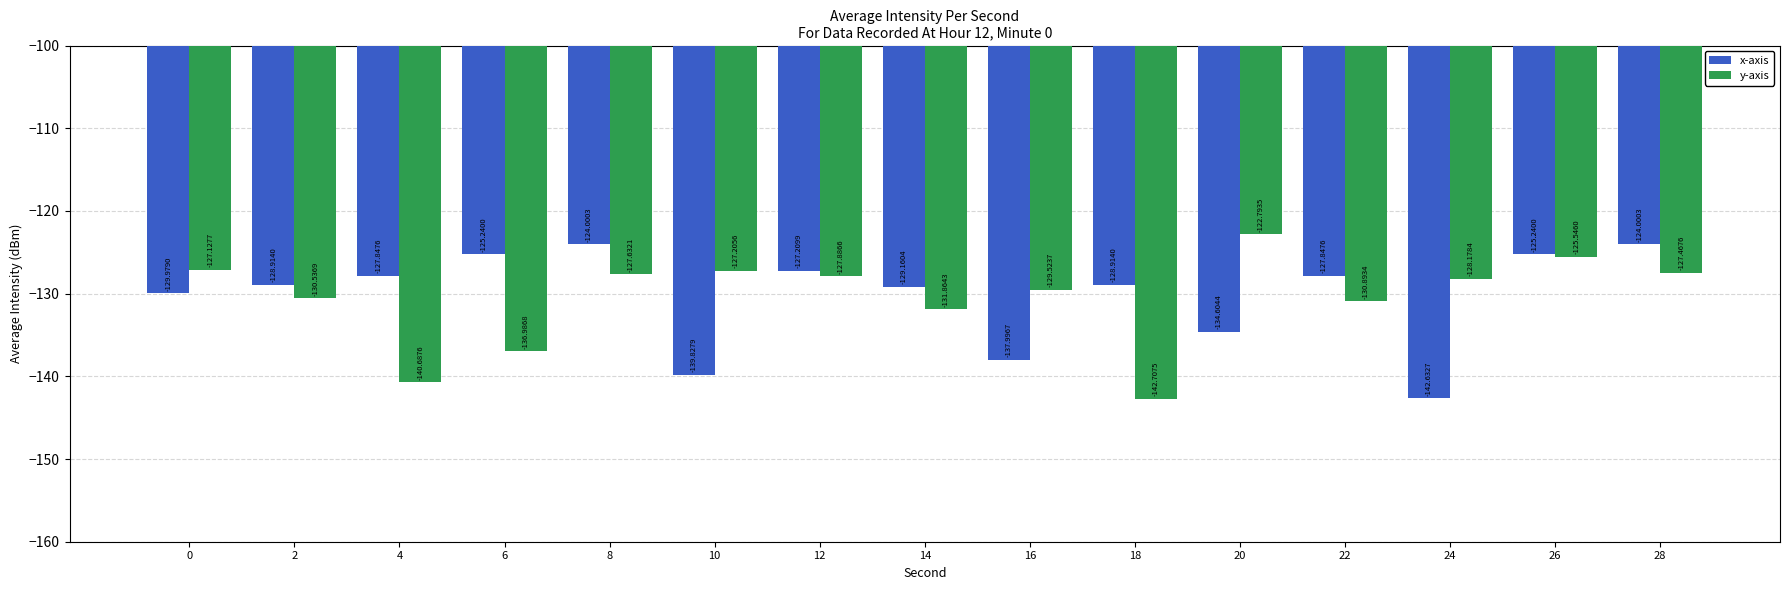

What is the total value across all series at 6?

-262.2